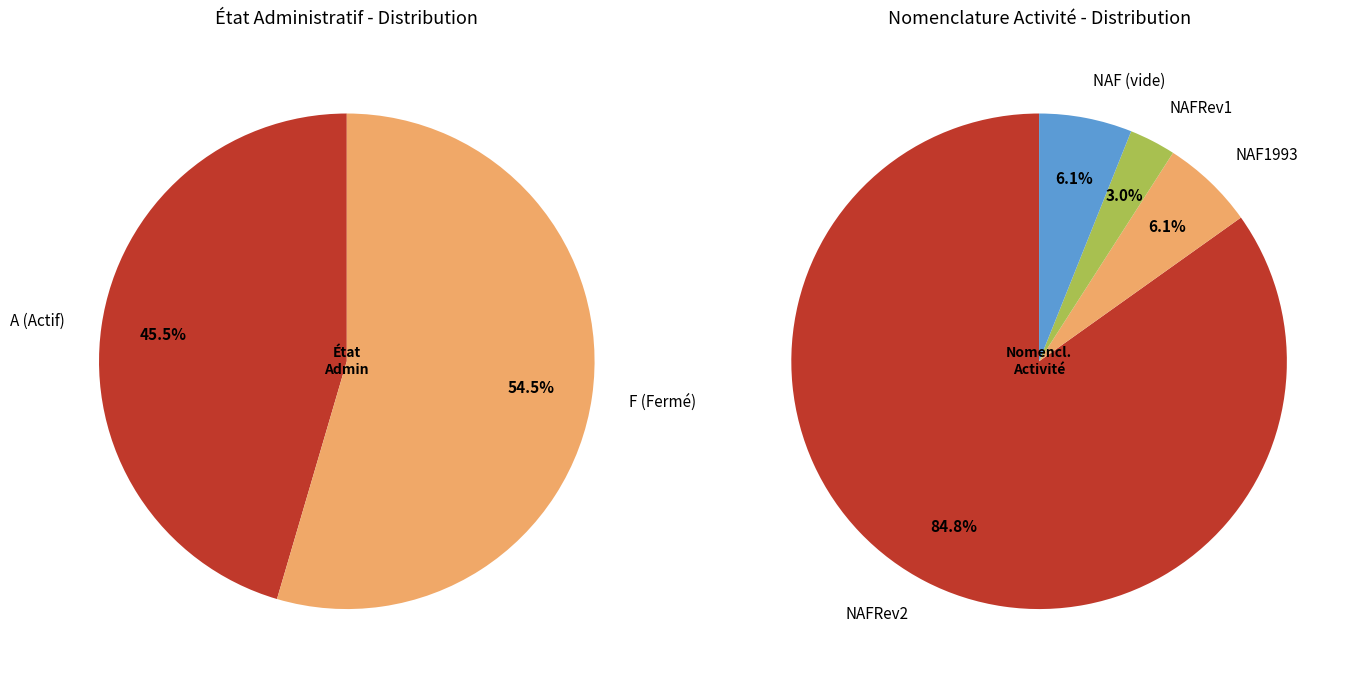

To the nearest percent, what is the combined percentage of 0 and 1?

100%